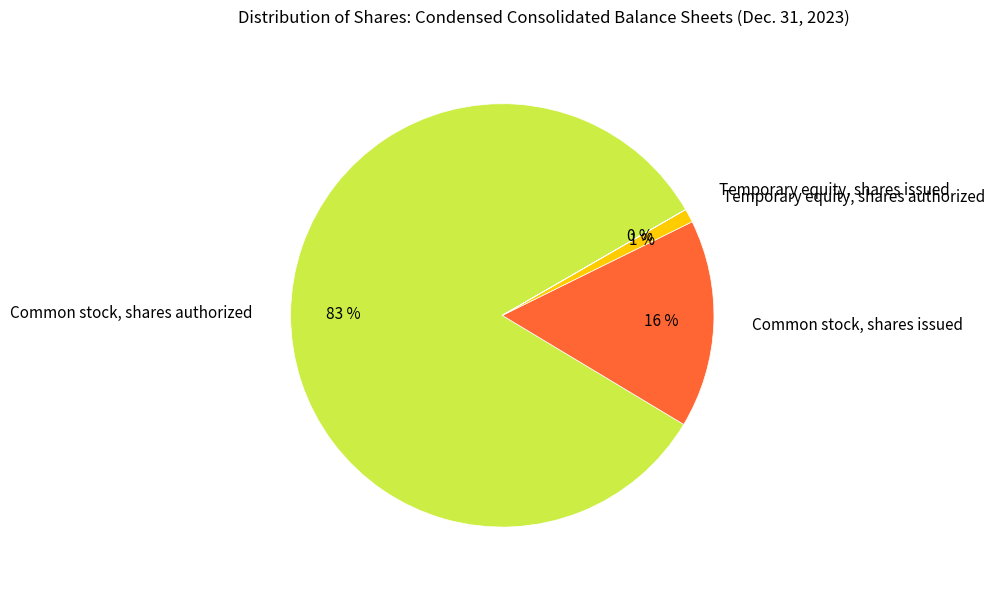

What is the ratio of the value at Temporary equity, shares authorized to the value at Common stock, shares issued?

0.1